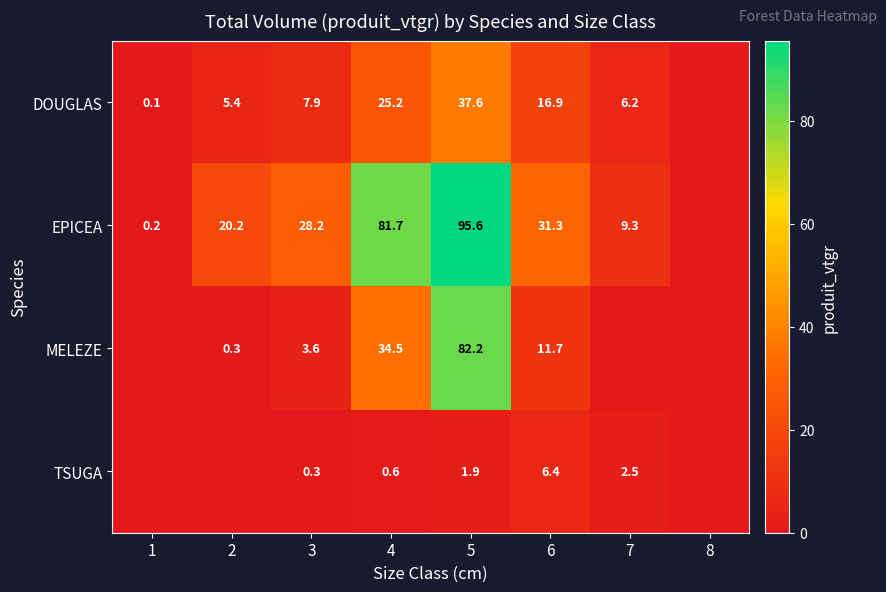

The value of MELEZE at 5 is 82.2. True or false?

True